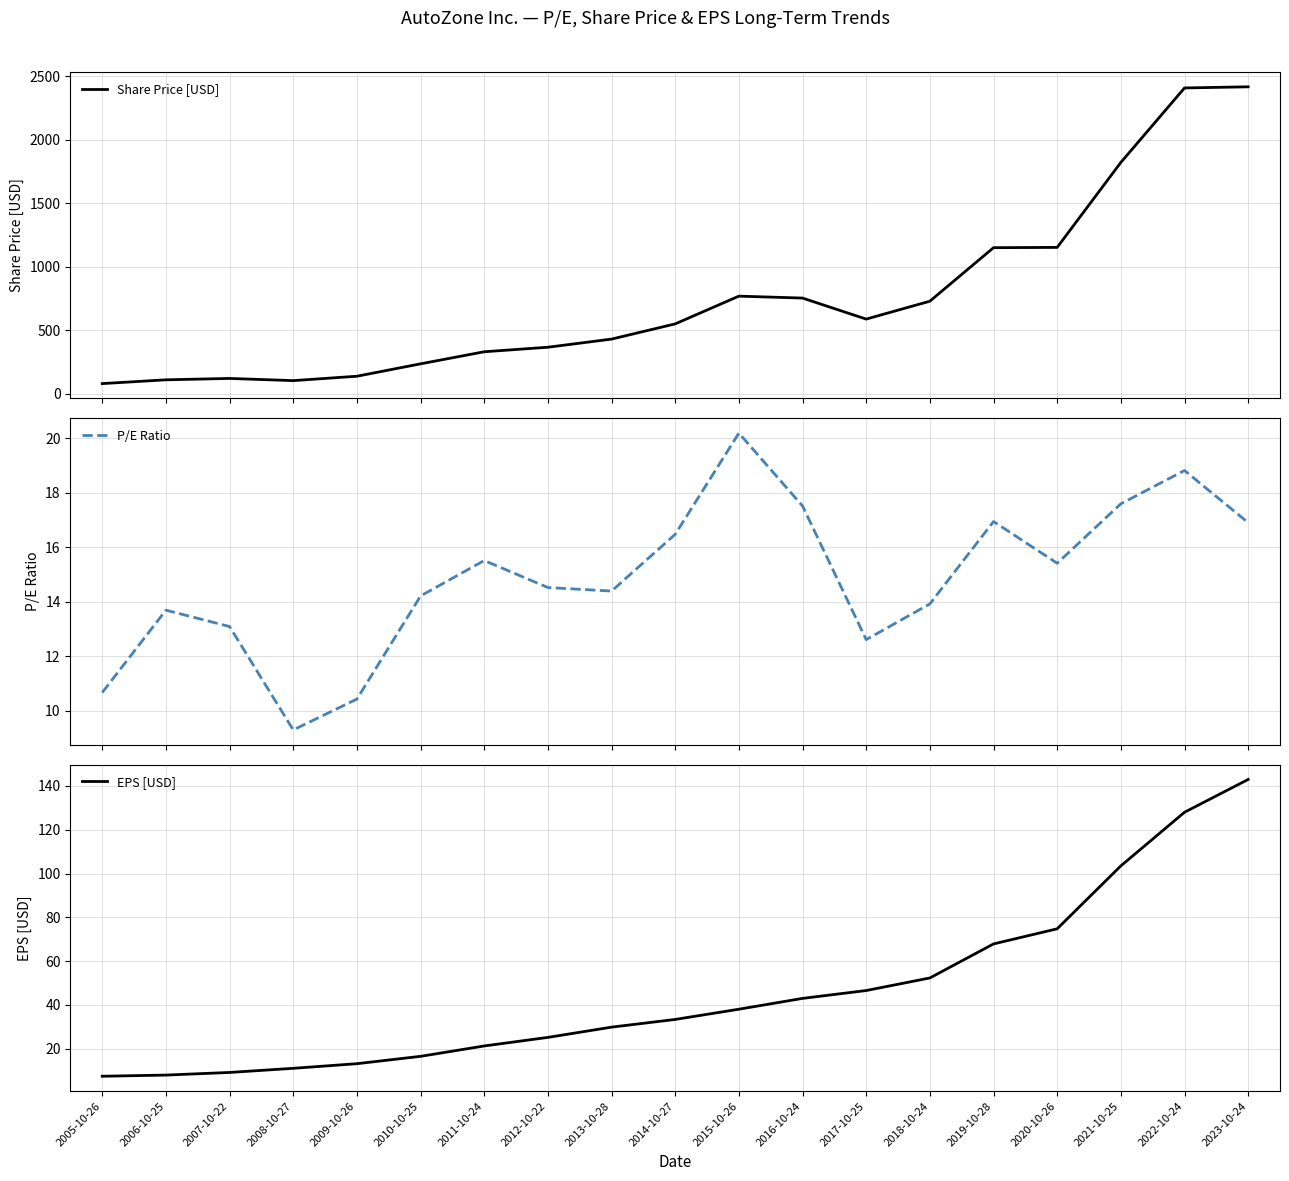

What is the value of the EPS [USD] point at the 16th from the left?

74.8